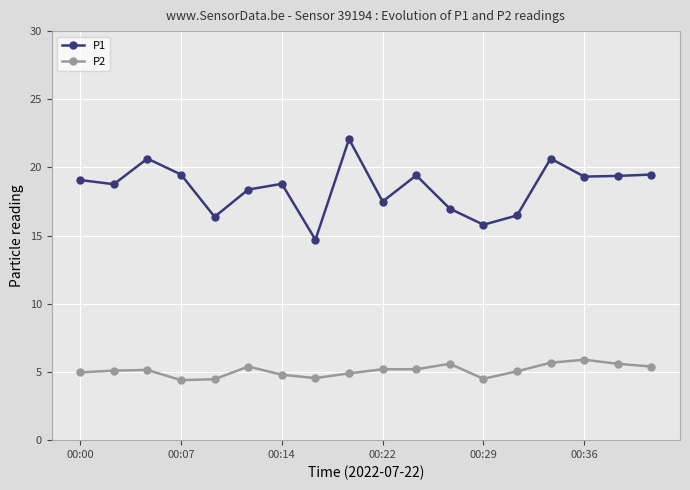

True or false: P1 has more than 2 points higher than both neighbors.

True